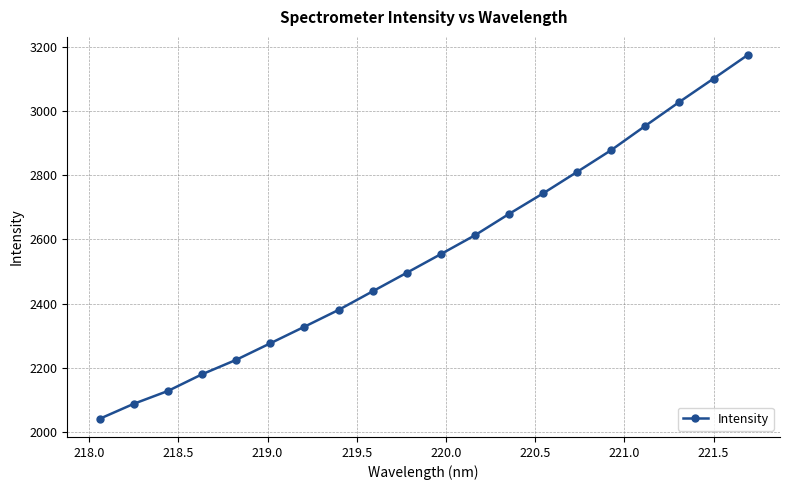

What is the value of the 14th point from the left?

2743.5